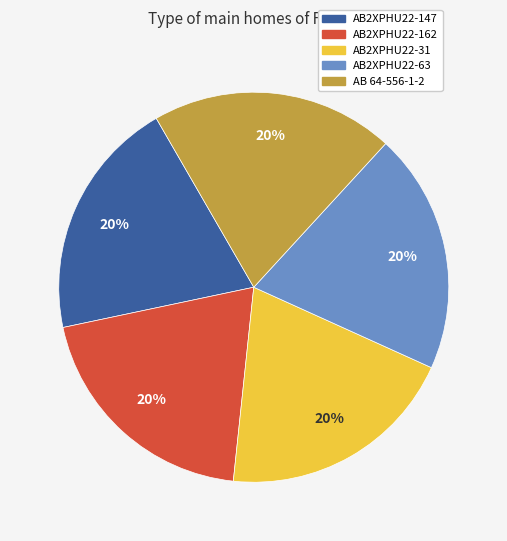

Is it true that AB2XPHU22-162 is 20% of the pie?

True